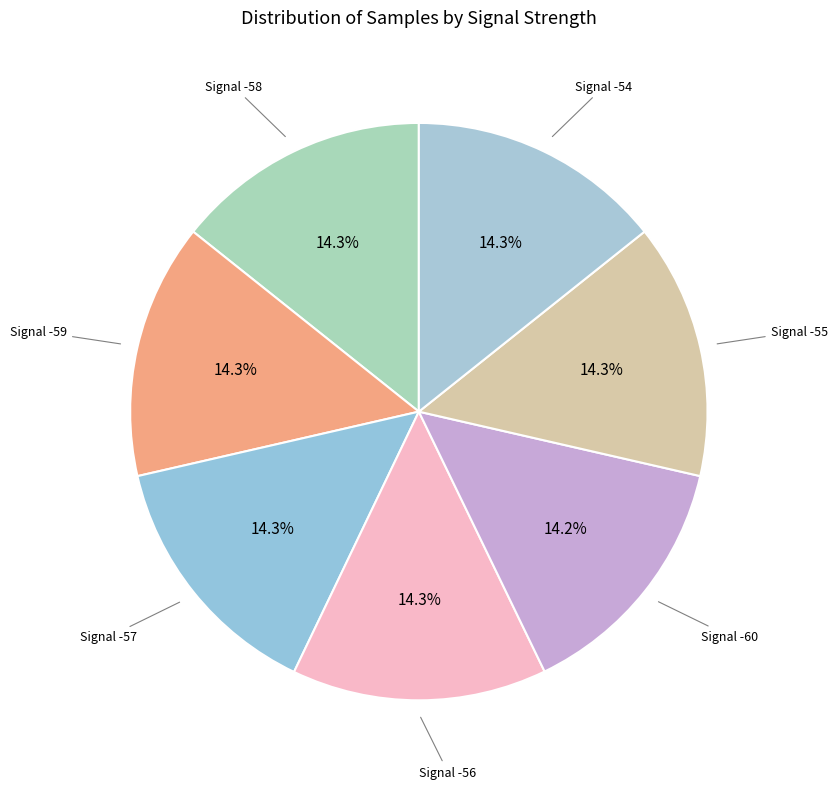

Which category has the biggest portion of the pie?

-59